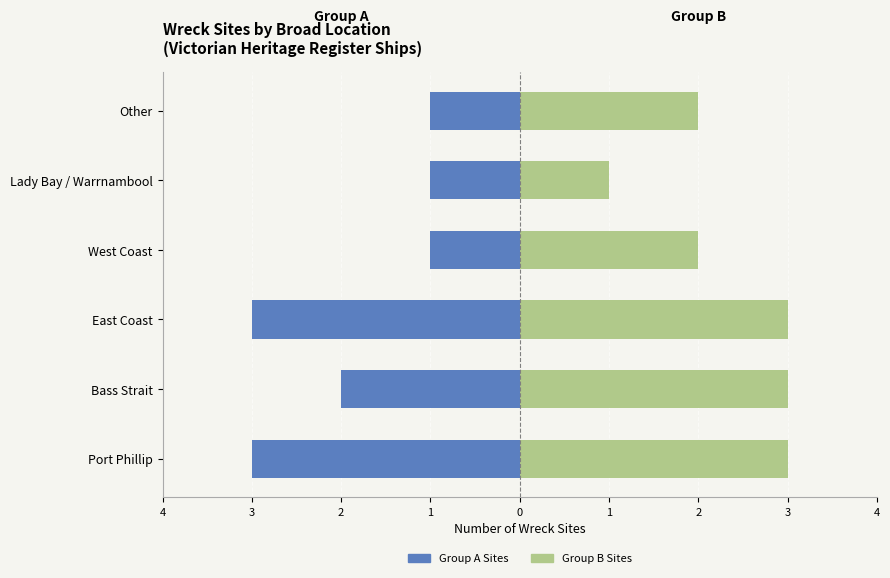

Is the value of Group A (Left) at Bass Strait greater than the value of Group B (Right) at West Coast?

No